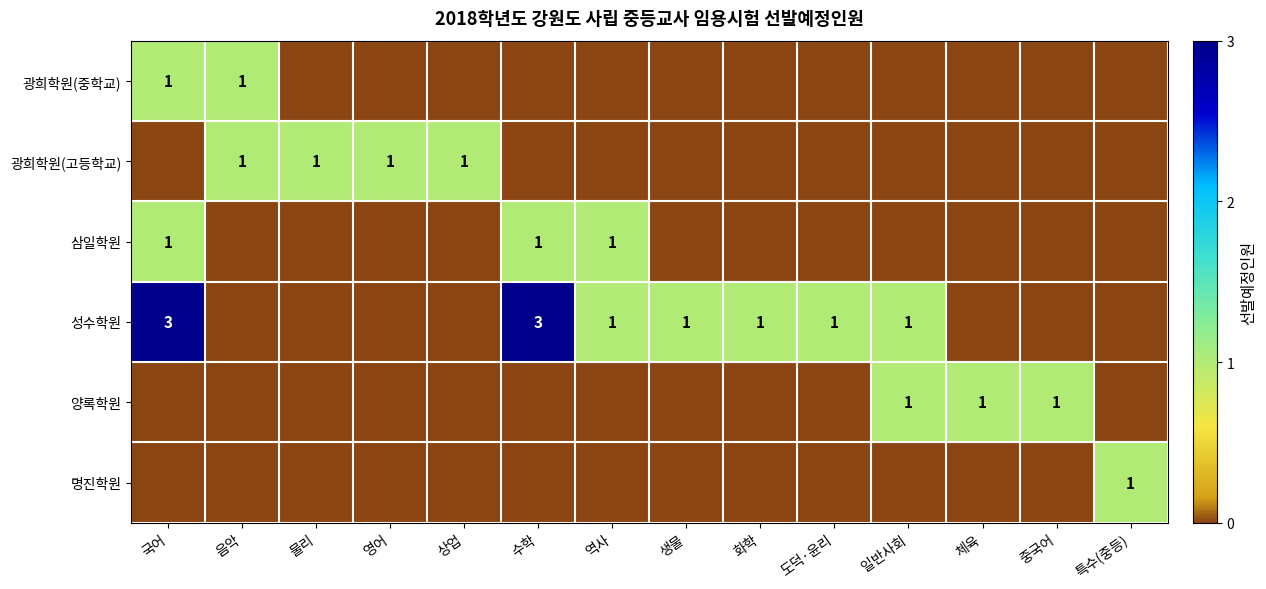

At how many categories does at least one series exceed 0?

14